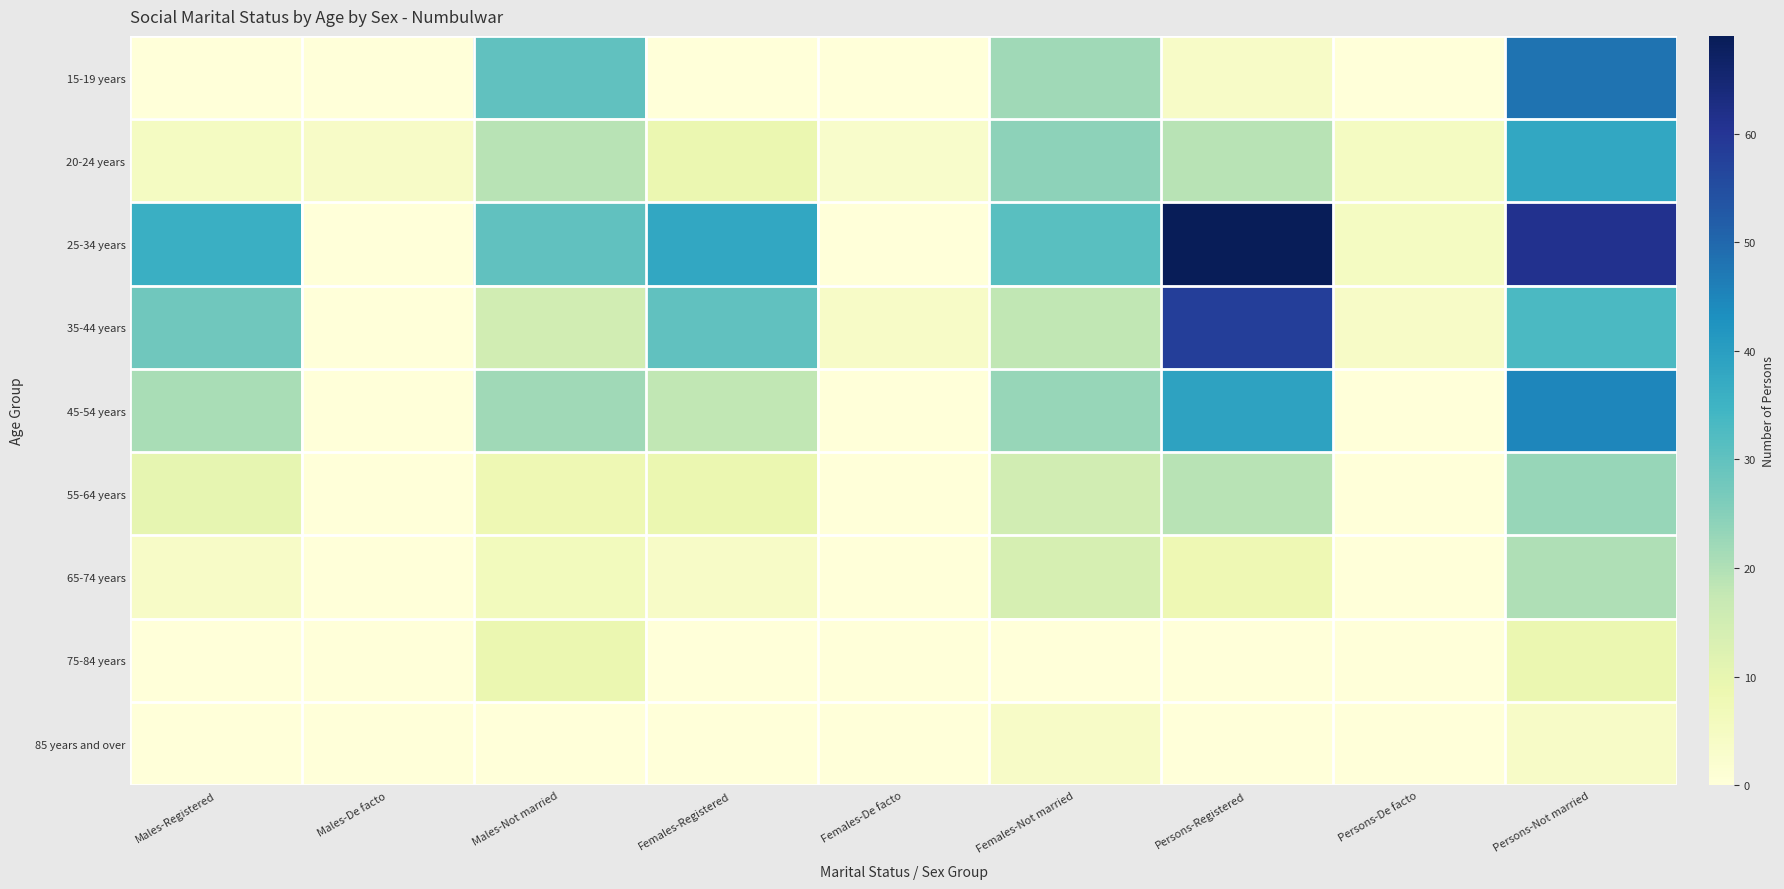

At which category is the sum across all series the highest?

Persons-Not married